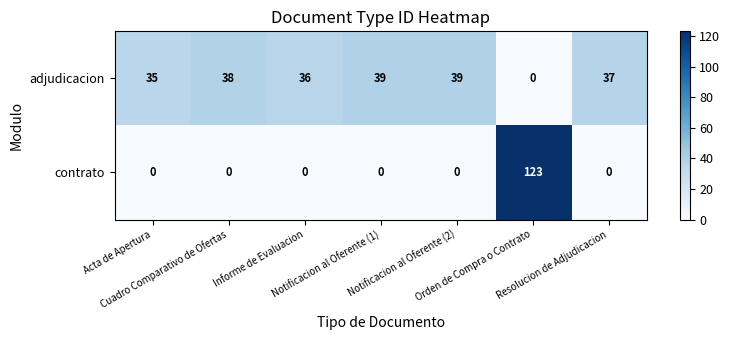

What is the average value of the contrato series?

18